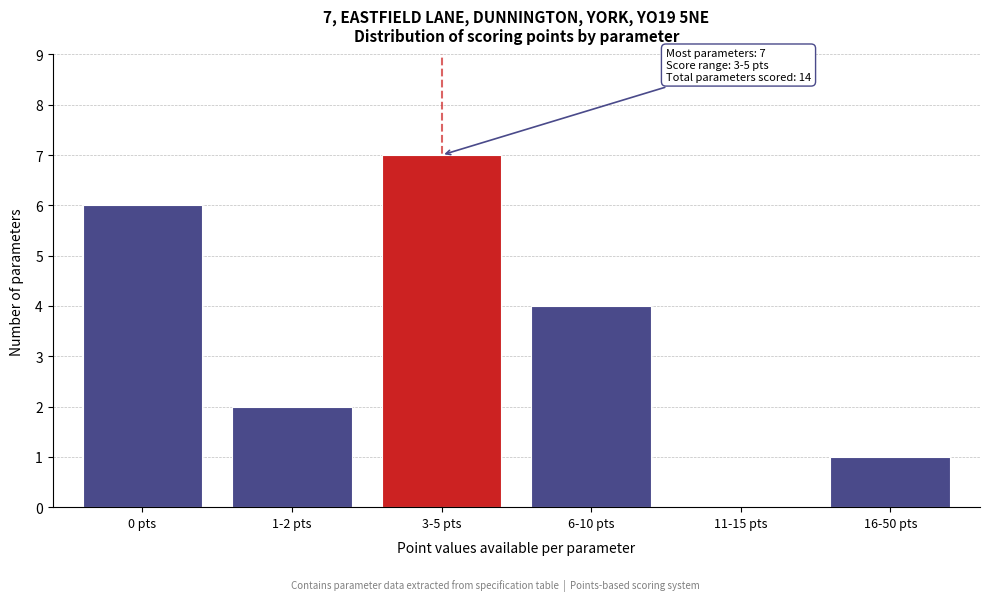

Reading left to right, list all the values displayed in this chart.

0 pts=6	1-2 pts=2	3-5 pts=7	6-10 pts=4	11-15 pts=0	16-50 pts=1